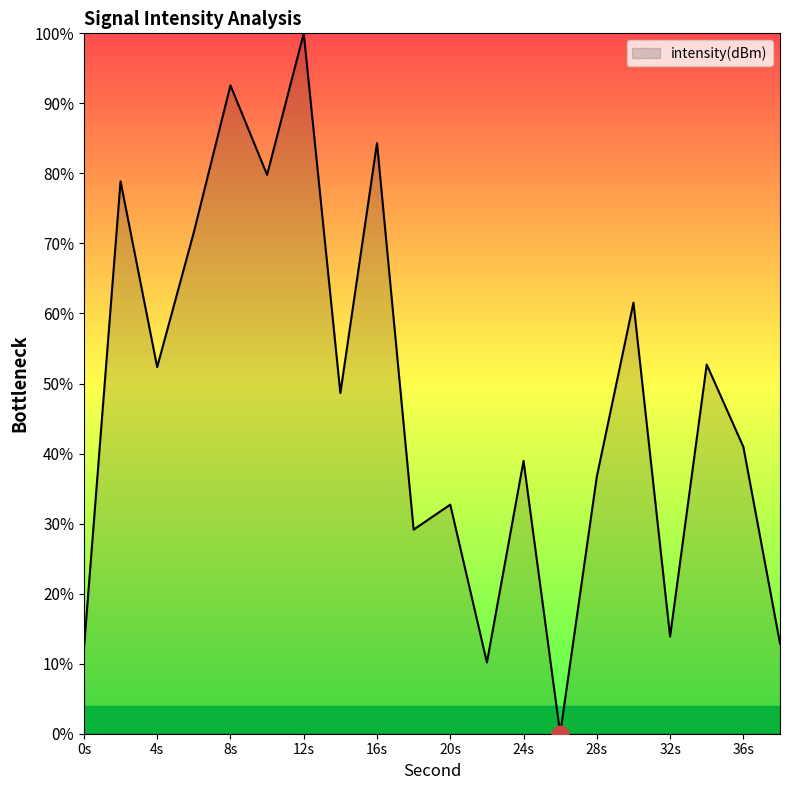

How many lines are shown in the chart?

1